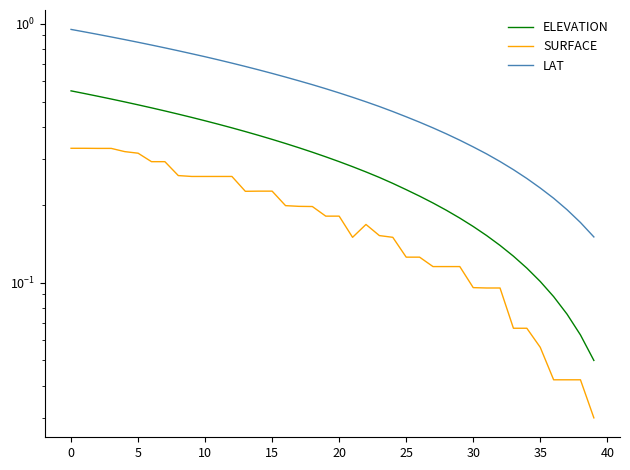

How many lines are shown in the chart?

3